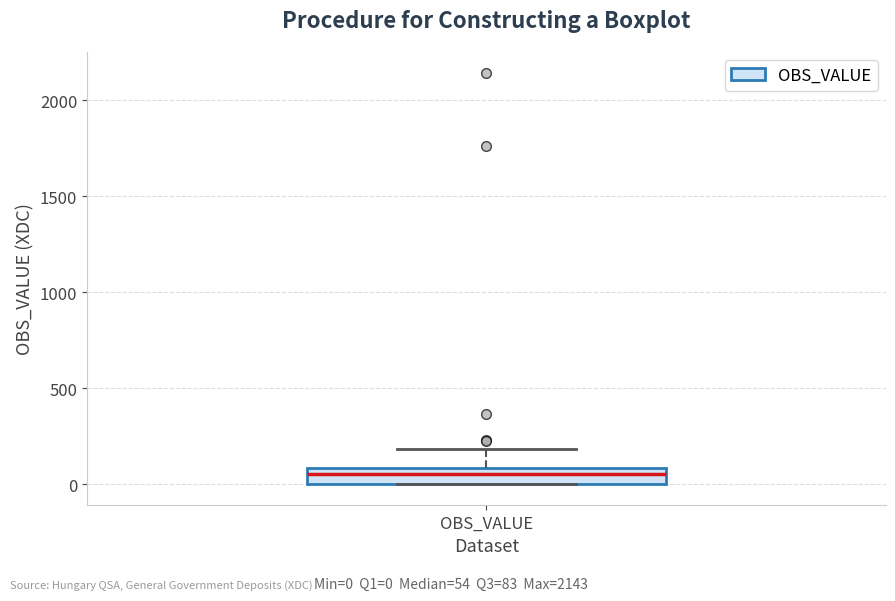

Where does the median line of the box for OBS_VALUE sit on the y-axis? The values are not printed on the chart, so give them approximately, as read against the axis.

50